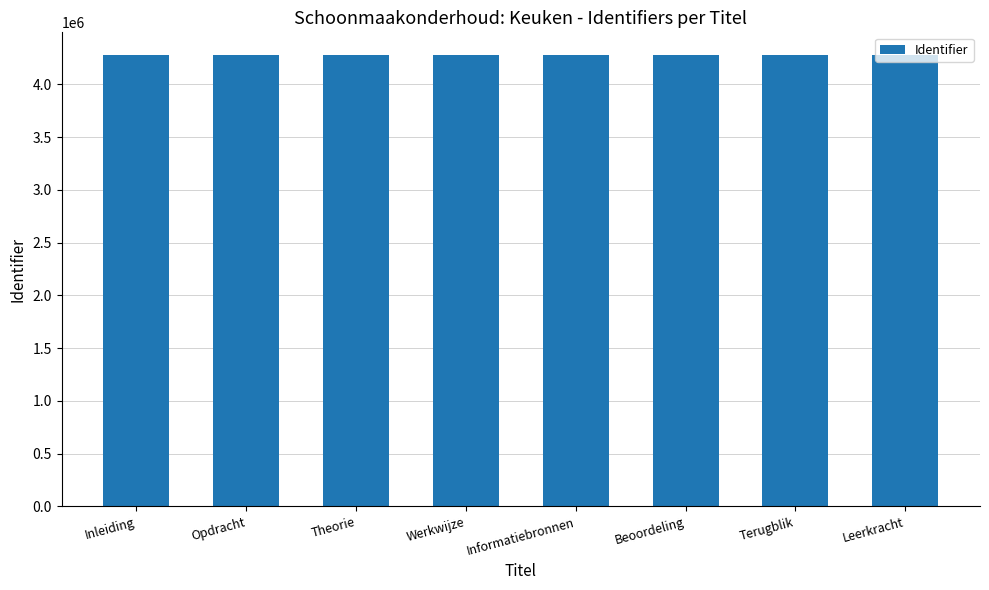

What is the sum of all values?

34227457